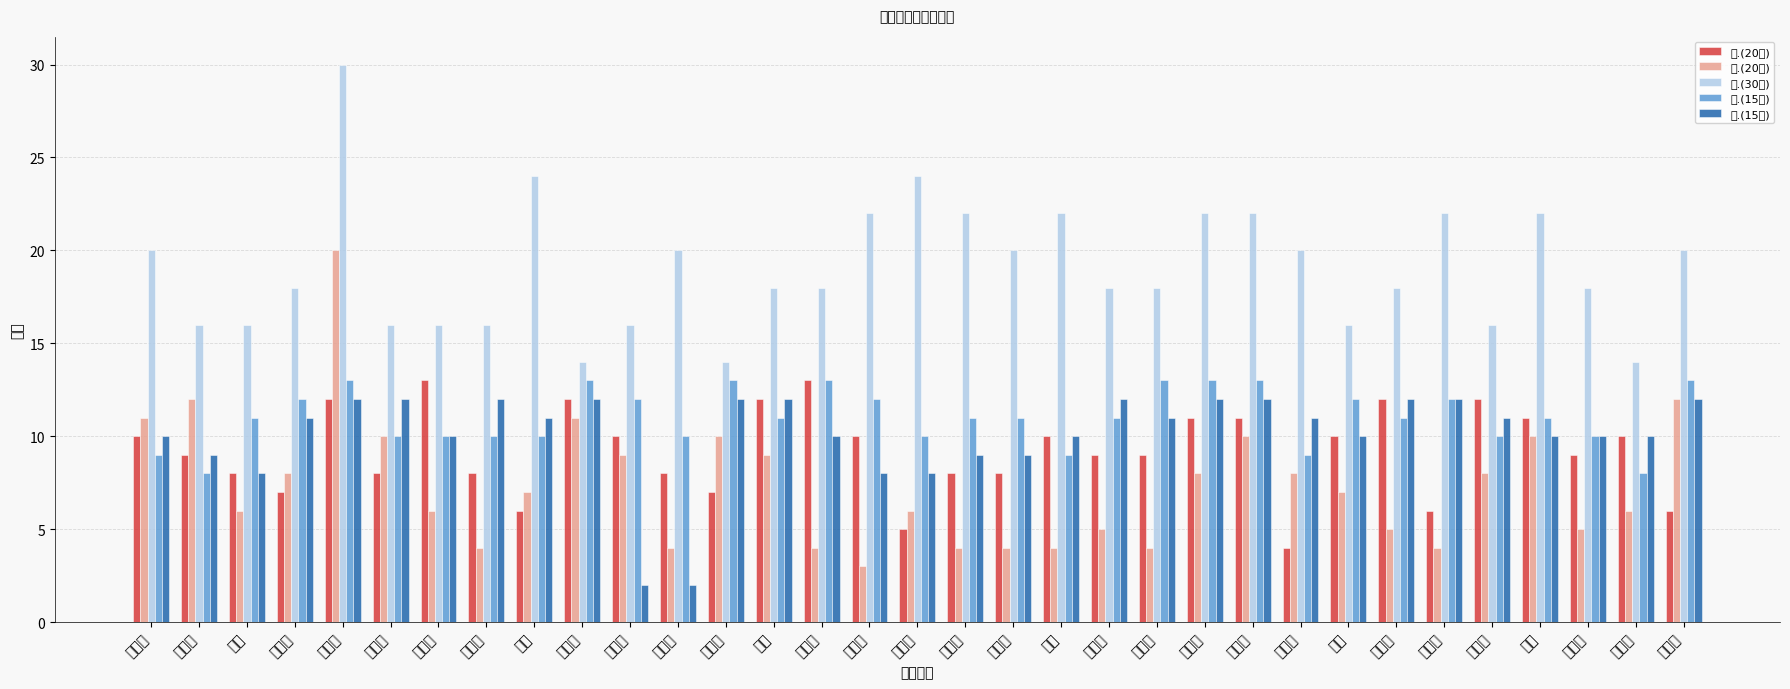

What is the difference between the 四.(15分) values at 王春鹏 and 刘国圣?

5